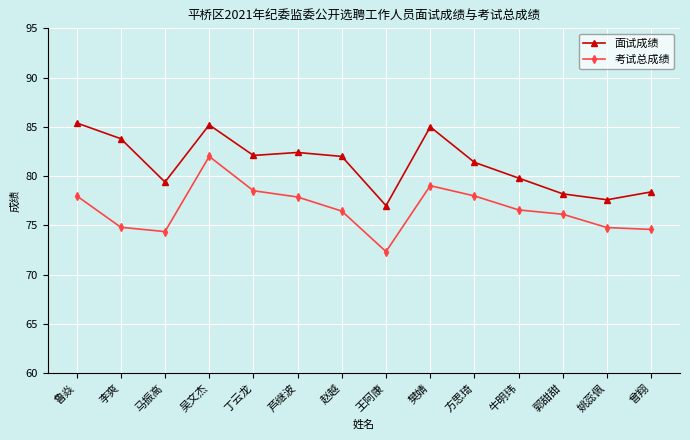

What is the difference between the 面试成绩 values at 赵越 and 牛明玮?

2.2